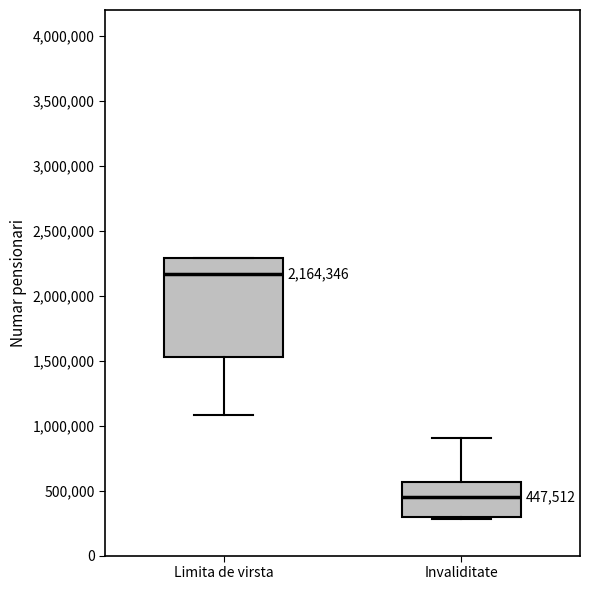

Which box is the tallest, from its lower edge to its upper edge?

Limita de virsta